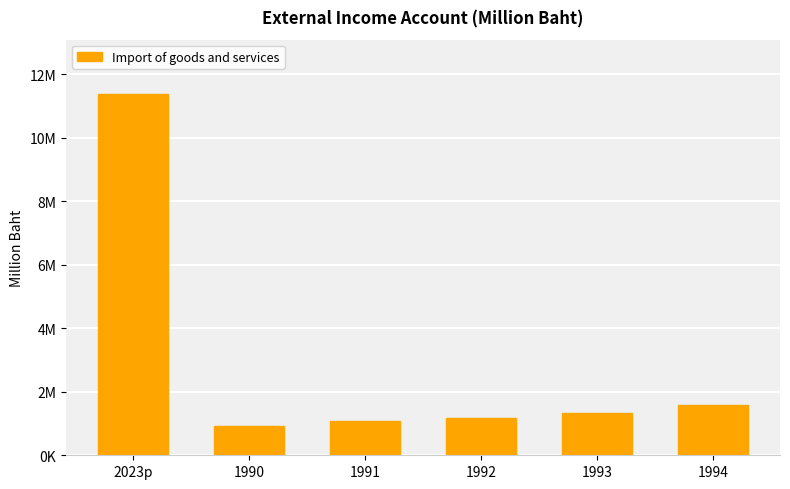

Where is the data nearest to the value 6147972?

1994